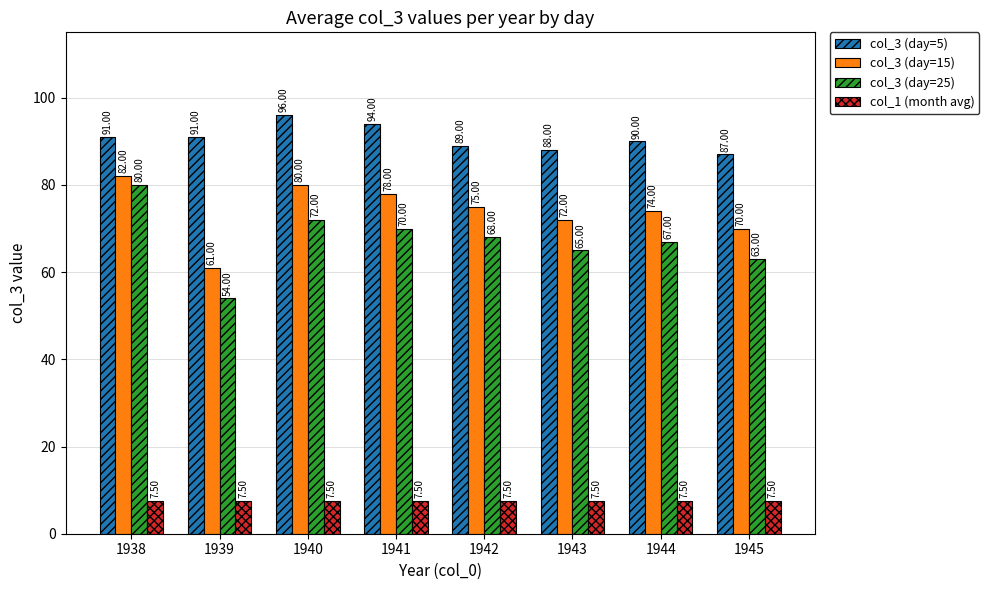

The value of col_3 (day=5) at 1938 is 138.7. True or false?

False